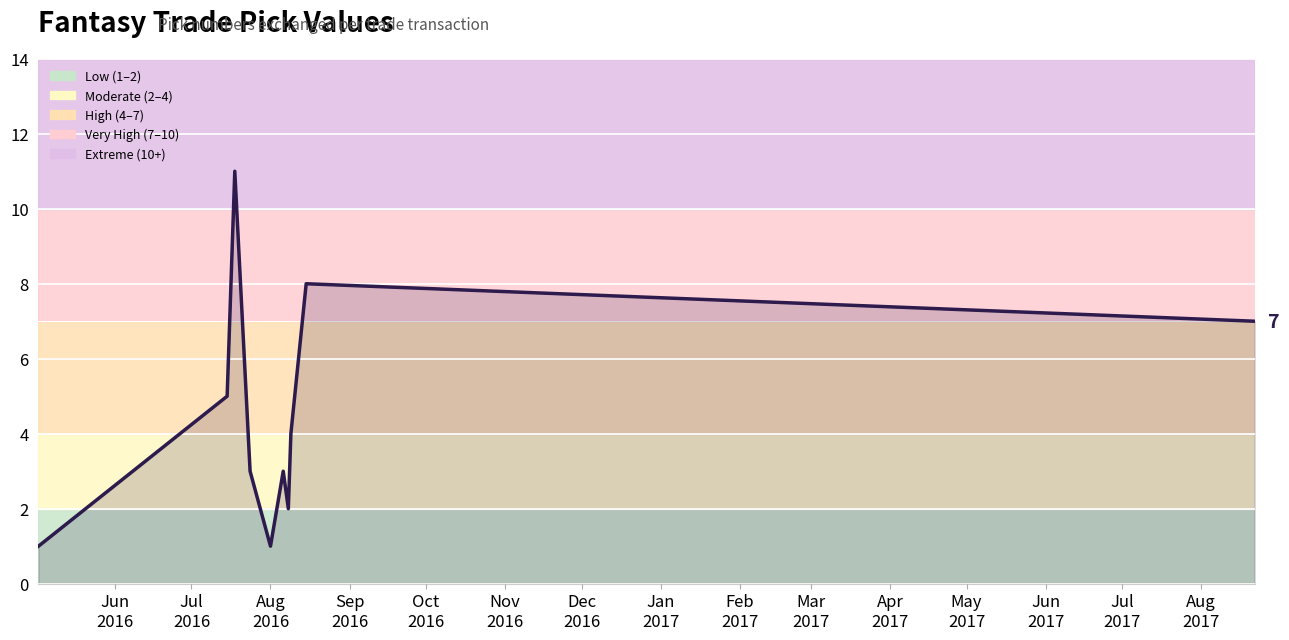

What is the smallest value displayed?

1